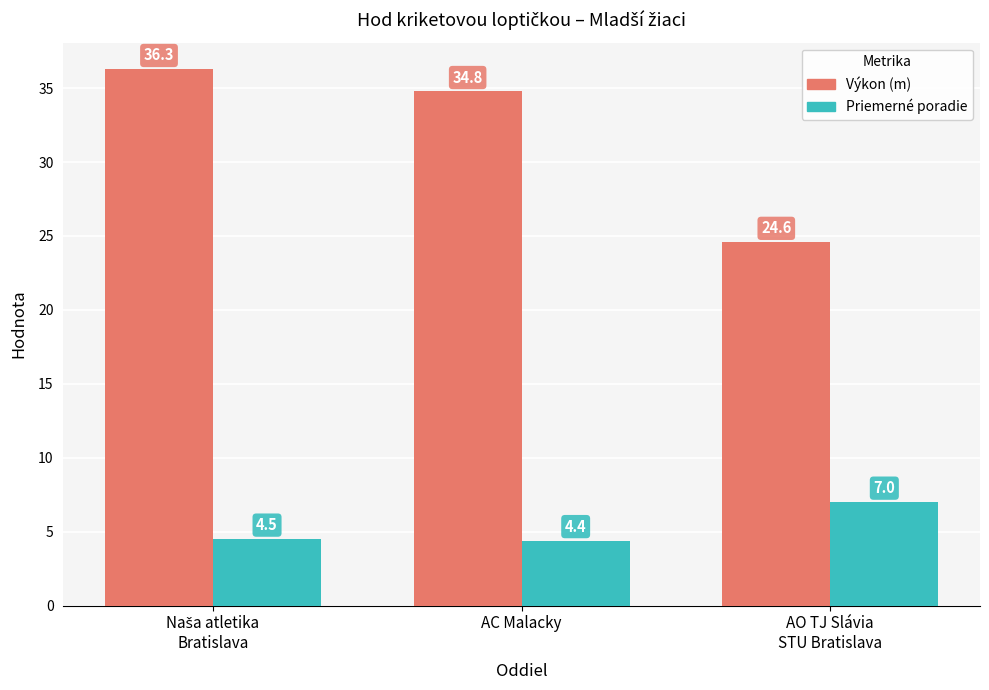

What are all the series names shown in the legend?

Výkon (m), Priemerné poradie